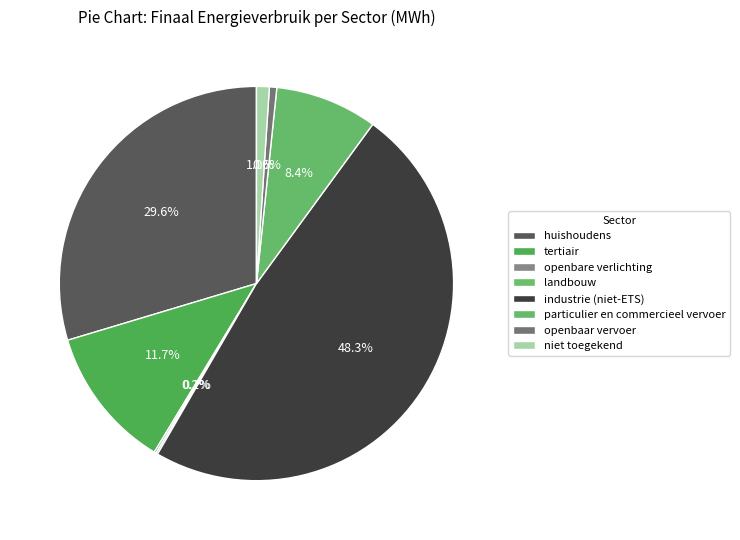

What percentage is NOT represented by particulier en commercieel vervoer?

91.6%